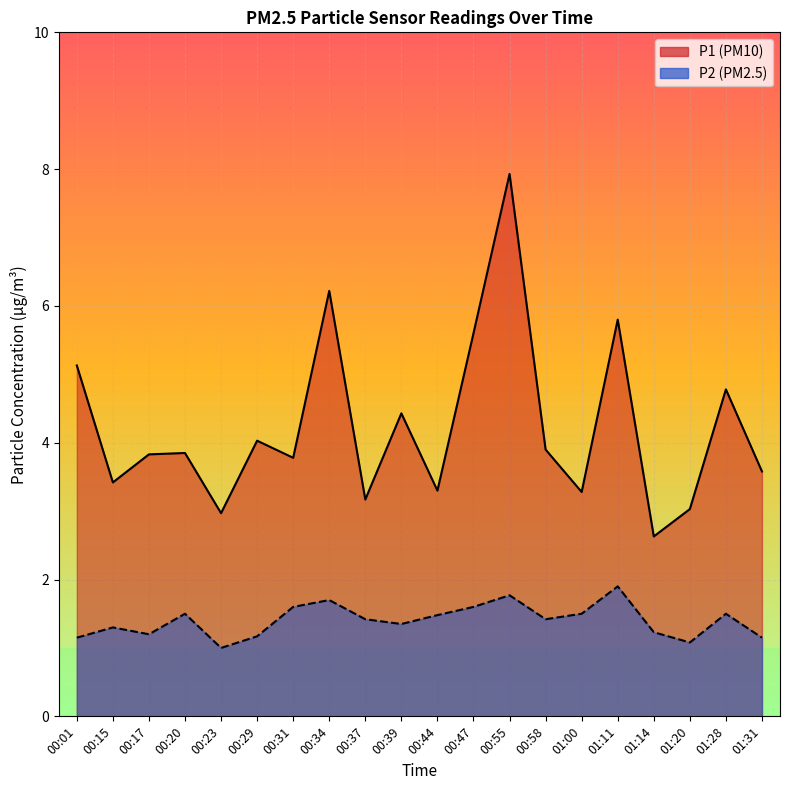

Rank the categories by P2 value from highest to lowest.

01:11, 00:55, 00:34, 00:31, 00:47, 00:20, 01:00, 01:28, 00:44, 00:37, 00:58, 00:39, 00:15, 01:14, 00:17, 00:29, 00:01, 01:31, 01:20, 00:23